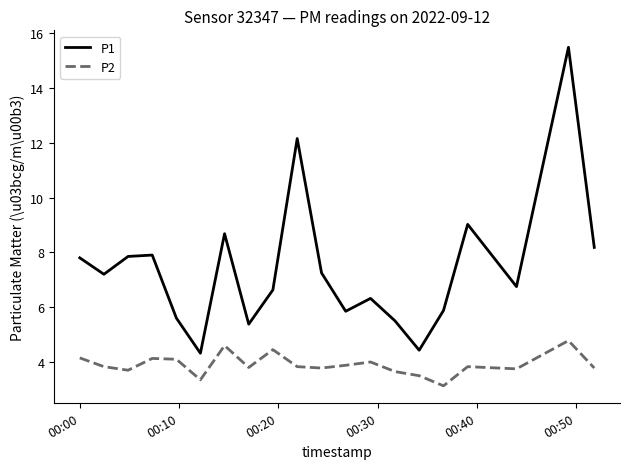

In P2, how many points are higher than both neighbors (excluding endpoints)?

6